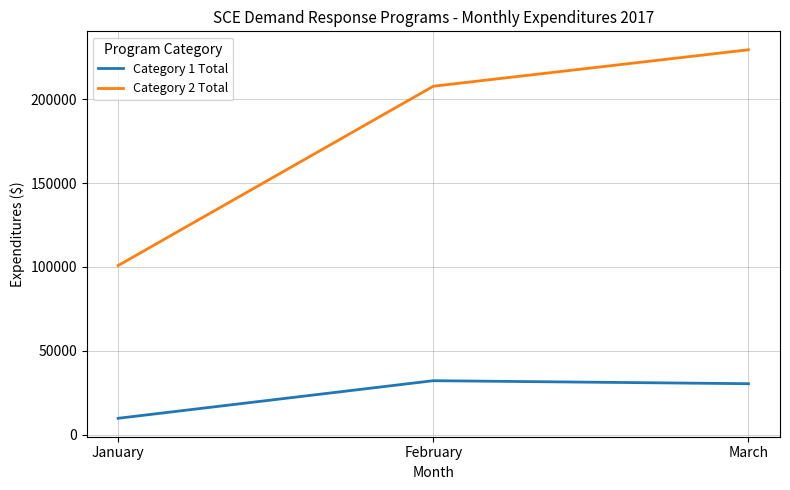

What is the difference between the Category 1 Total values at February and March?

1791.5